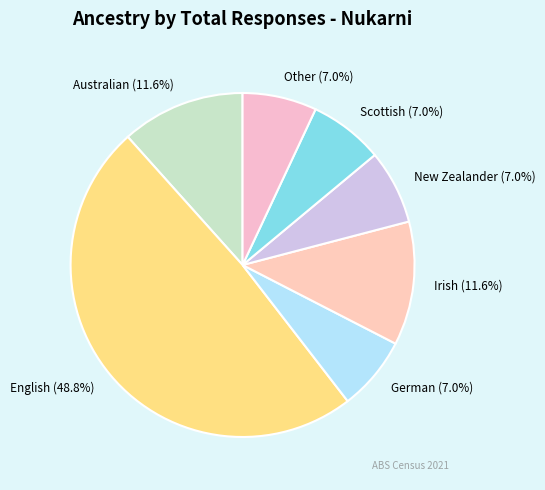

To the nearest percent, what percentage of the pie is New Zealander?

7%